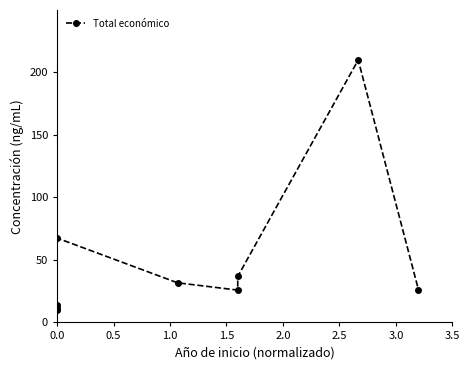

Does the chart display data point markers on the line(s)?

Yes